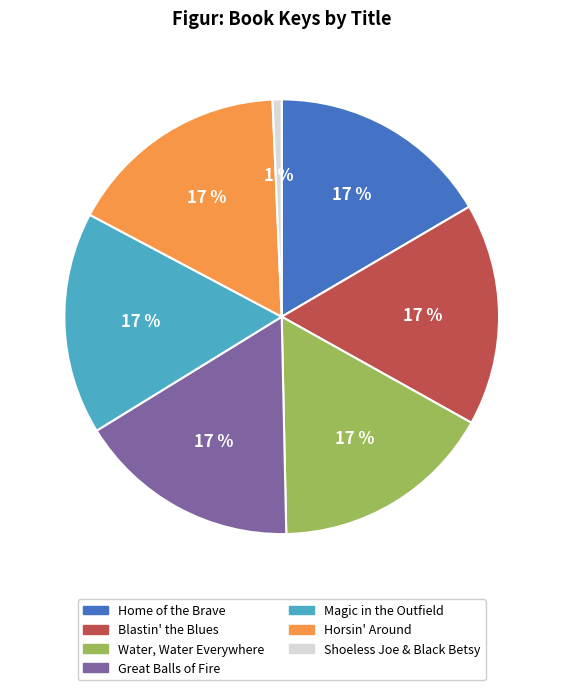

Between Home of the Brave and Shoeless Joe & Black Betsy, which is larger?

Home of the Brave